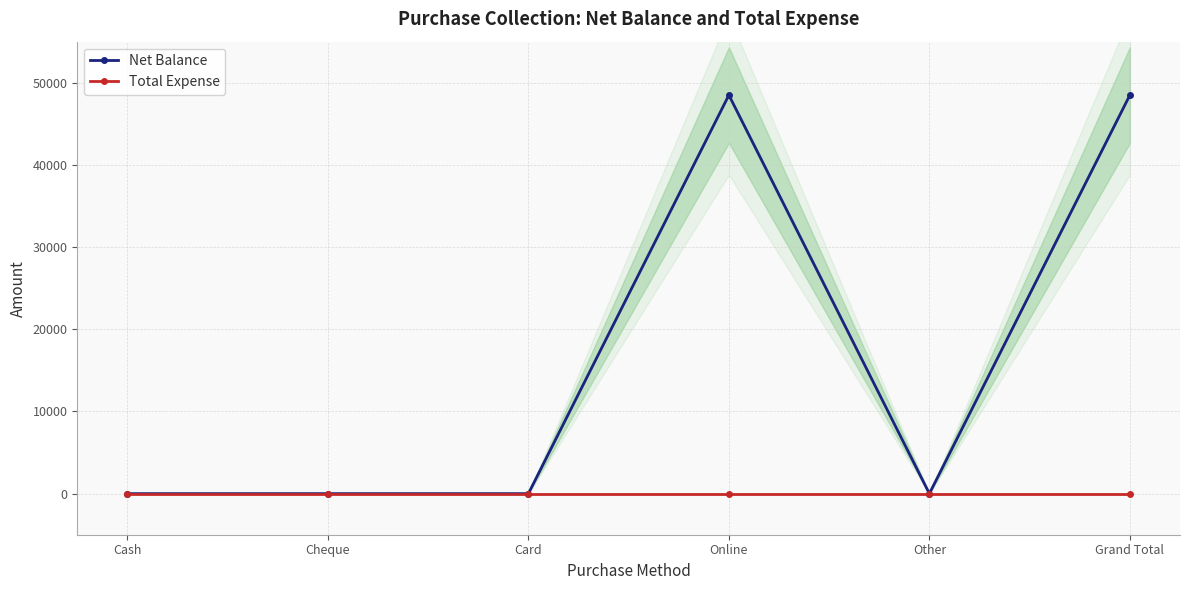

Between Grand Total and Cash, which is larger?

Grand Total